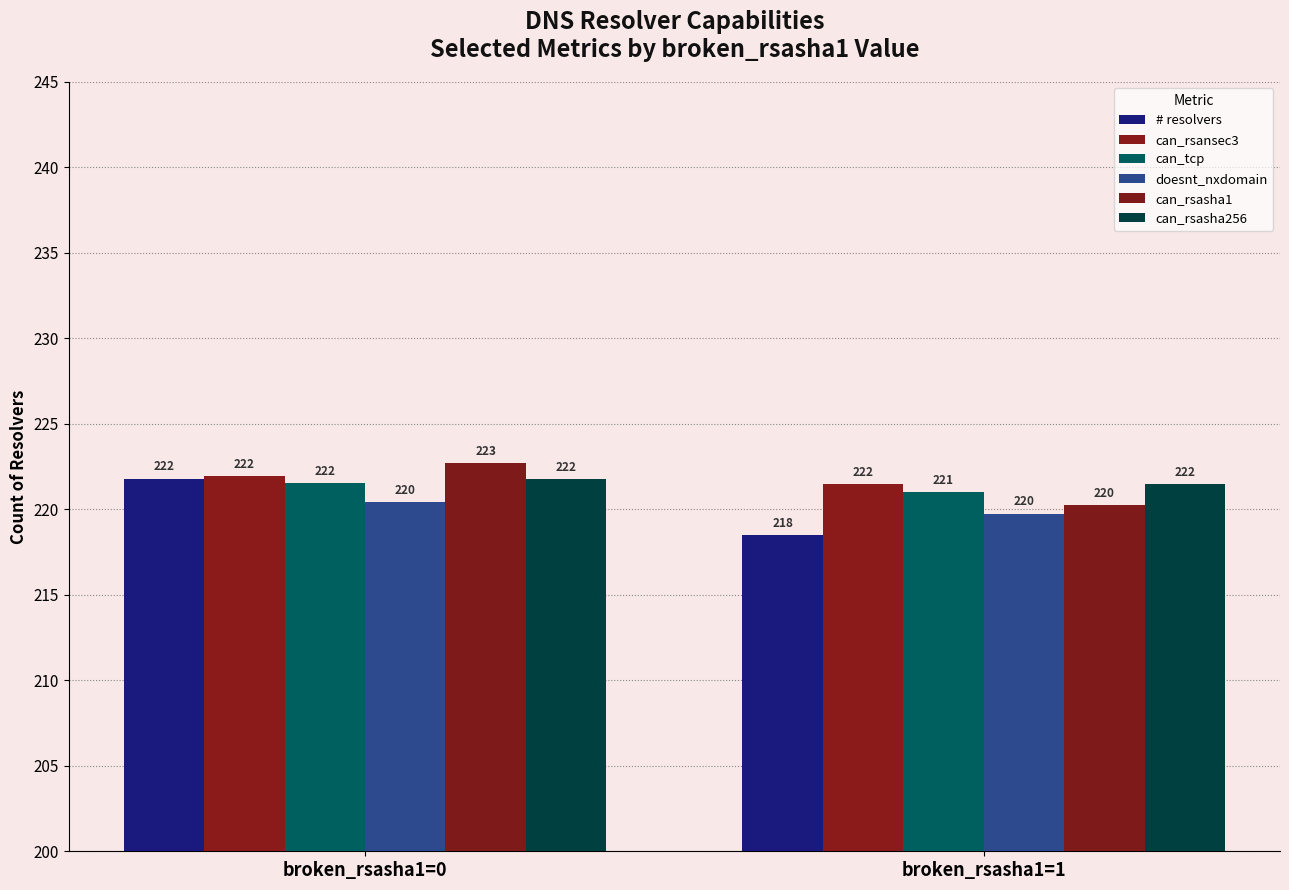

At broken_rsasha1=1, list the series in order from smallest to largest.

# resolvers, doesnt_nxdomain, can_rsasha1, can_tcp, can_rsansec3, can_rsasha256